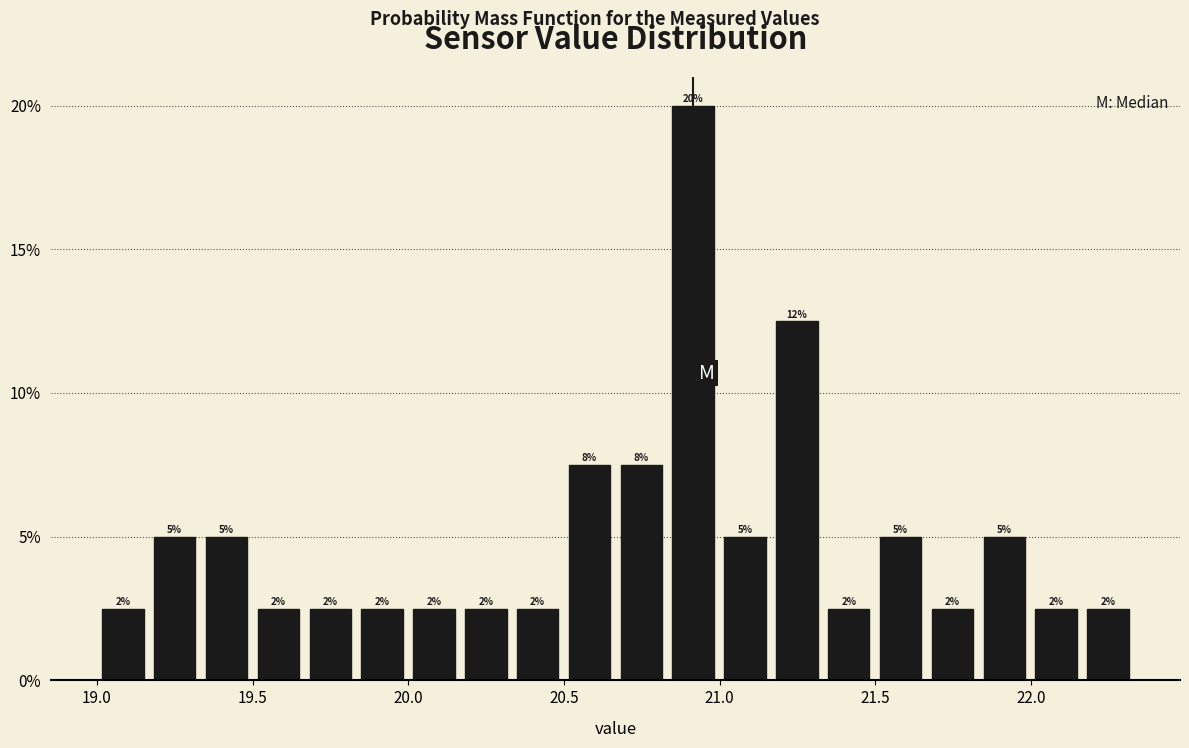

Read against the x-axis, roughly where is the centre of the tallest bar?

20.90